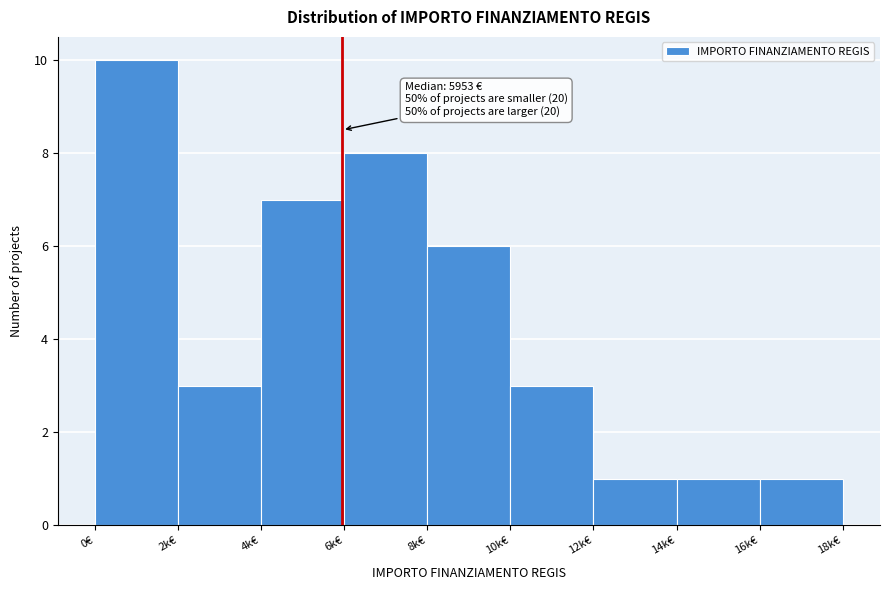

Reading right to left, transcribe all the data shown in this chart.

1	1	1	3	6	8	7	3	10